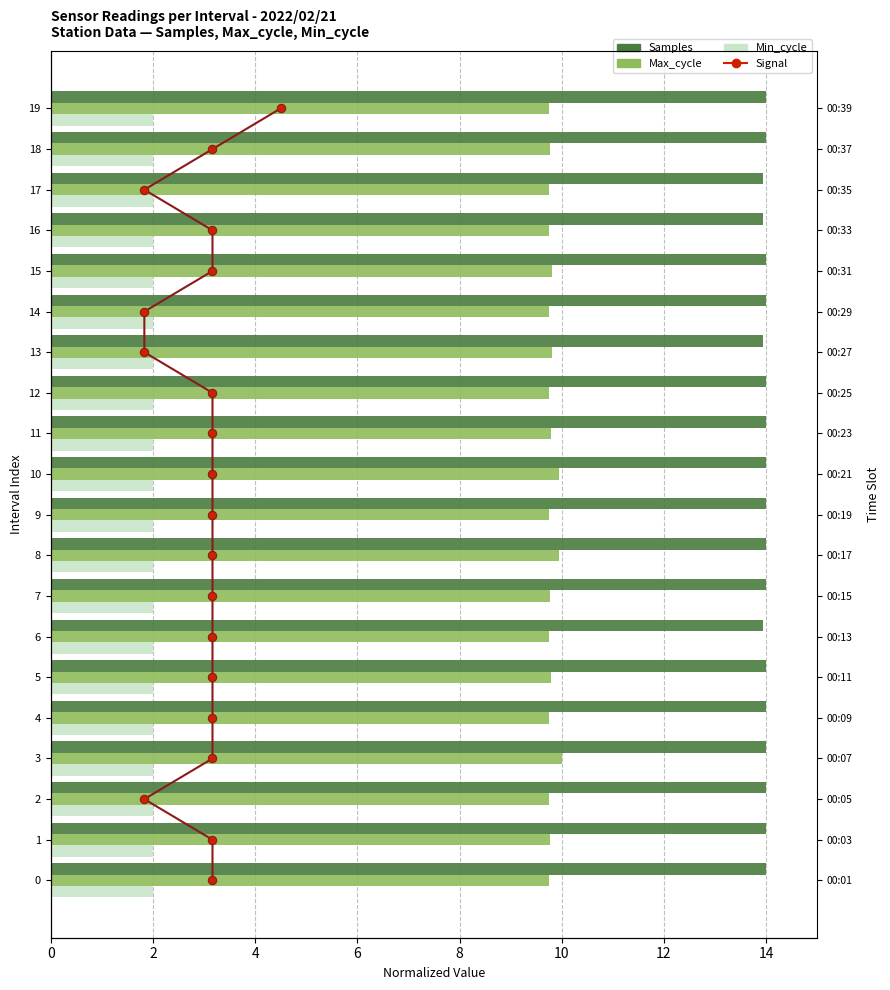

How many groups of bars are there?

20